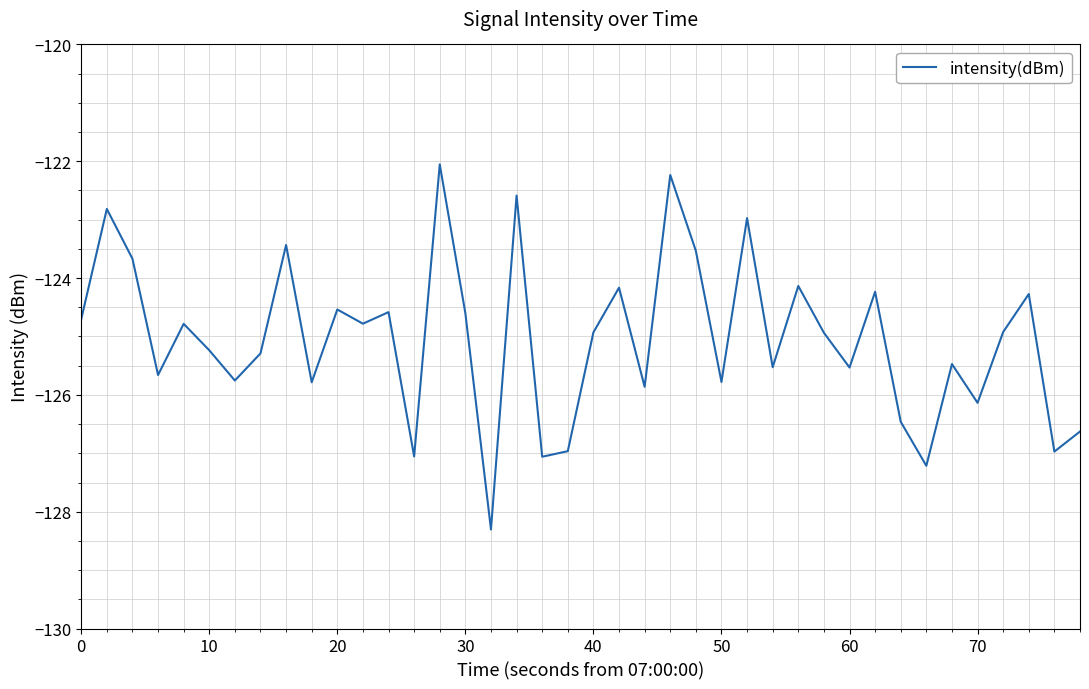

What is the minimum value shown in the chart?

-128.3